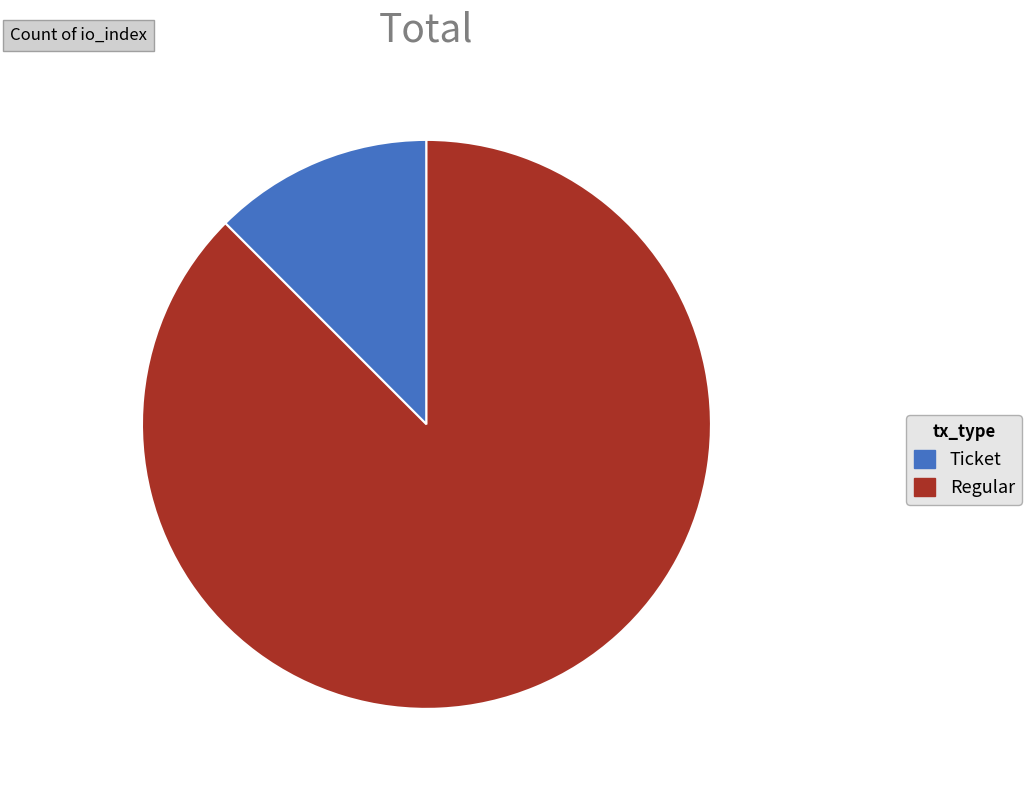

Count the number of slices in the pie.

2